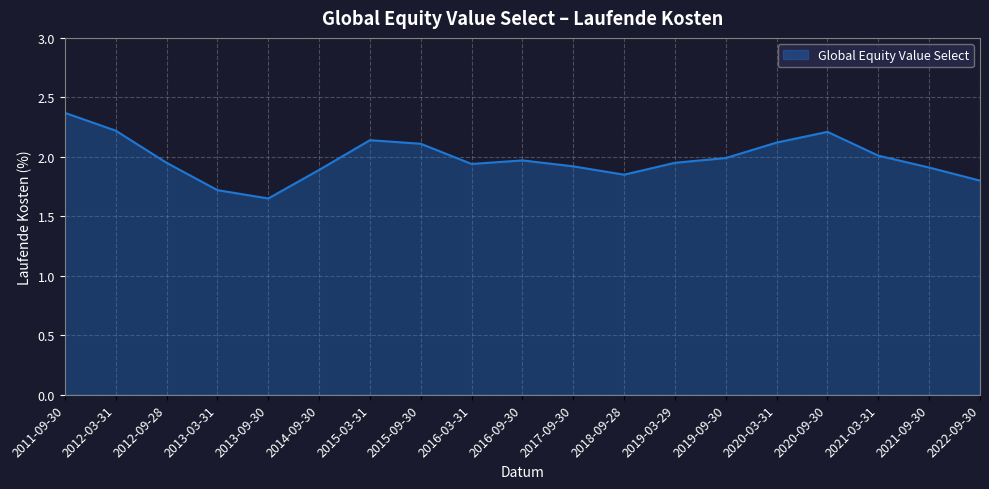

Approximately how many times larger is the value at 2015-09-30 compared to 2013-03-31?

1.2